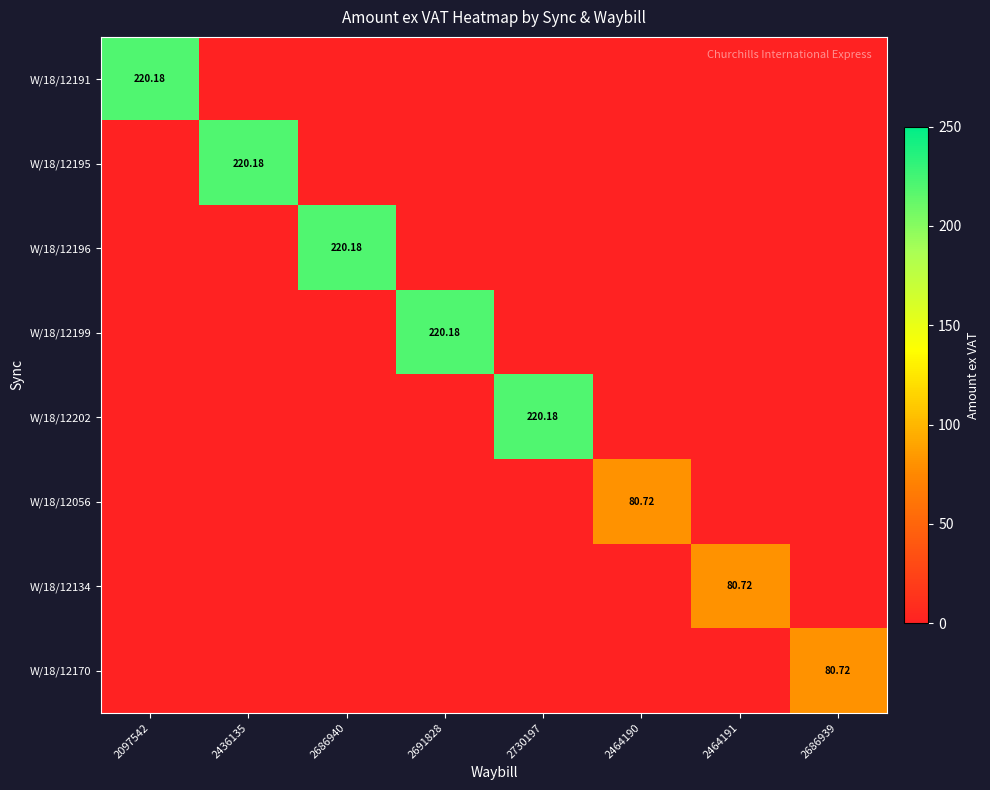

The value of W/18/12196 at 2097542 is -96.4. True or false?

False